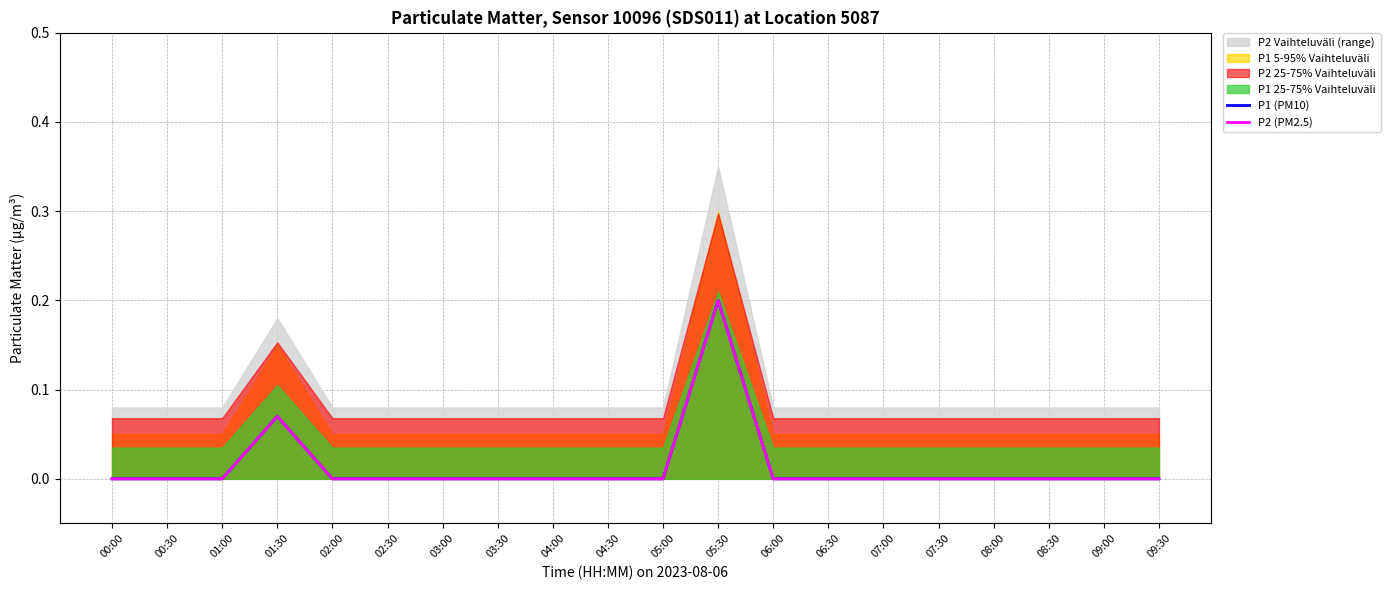

Between 03:30 and 02:00, which is larger?

03:30